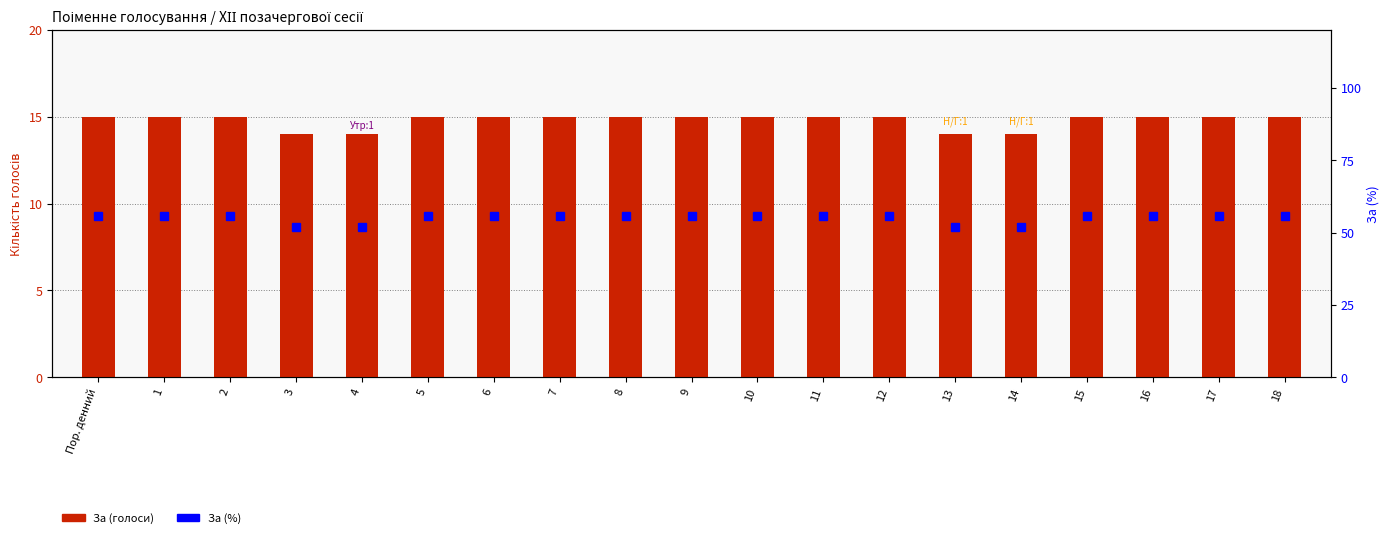

What is the sum of all За (%) values?

1040.7